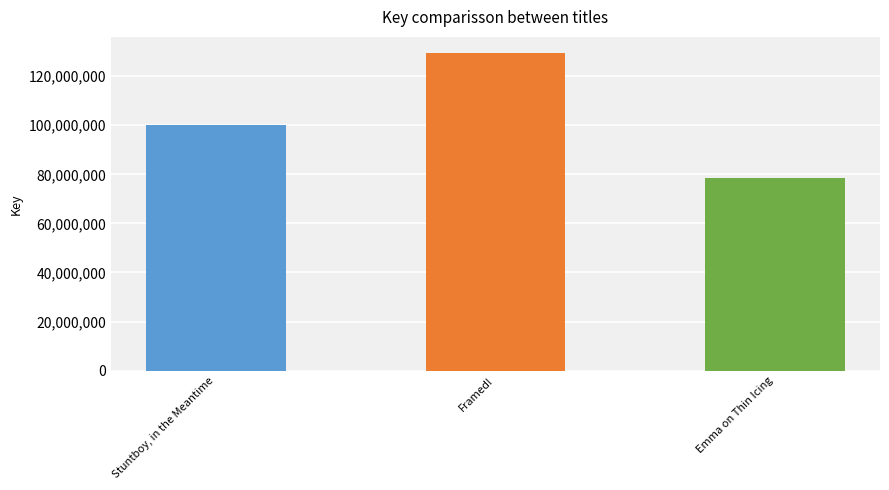

How many series are shown in this chart?

1